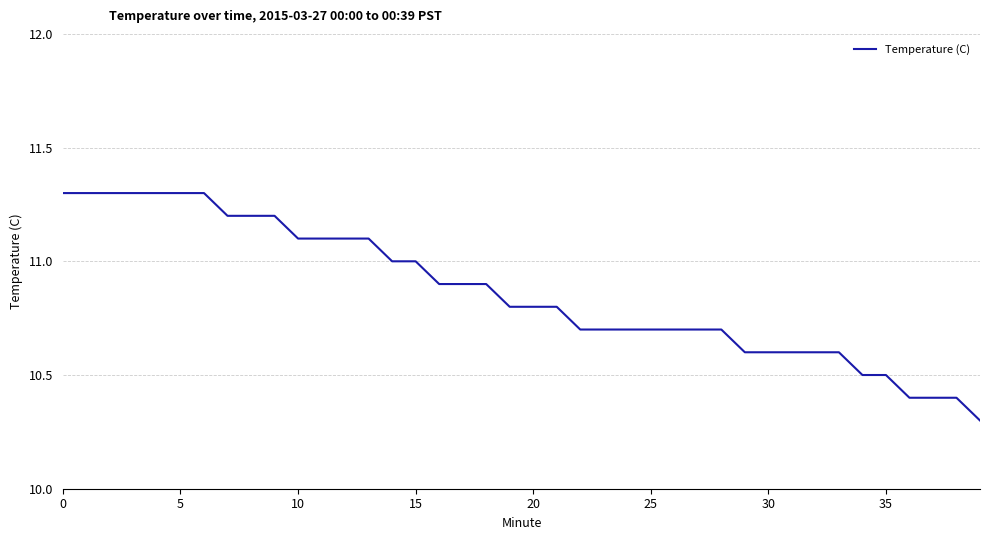

What is the smallest value displayed?

10.3